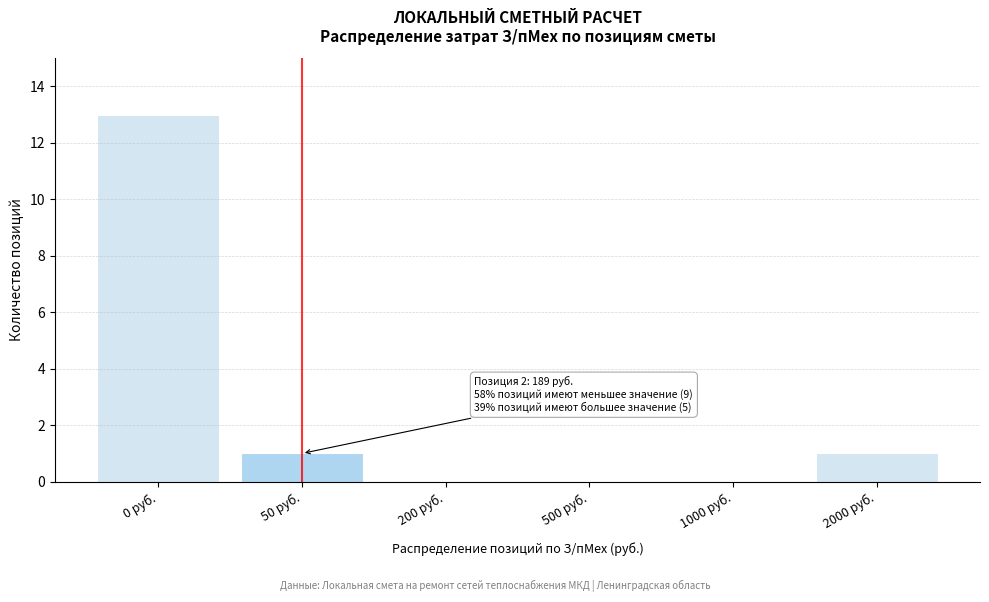

Reading right to left, extract all data points from this chart.

2000 руб.=1	1000 руб.=0	500 руб.=0	200 руб.=0	50 руб.=1	0 руб.=13